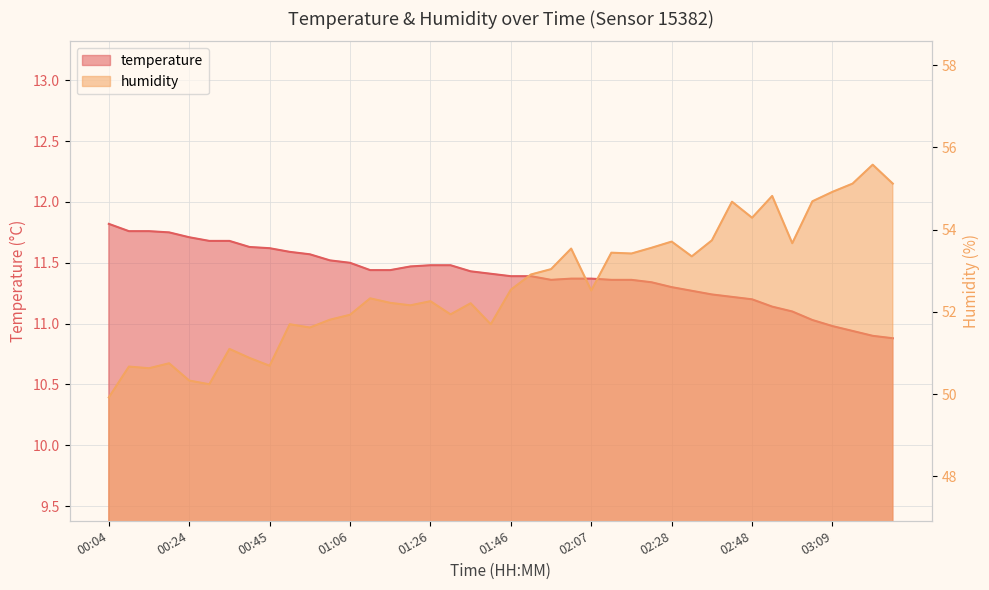

What is the difference between the highest and lowest values at 02:58?

42.6